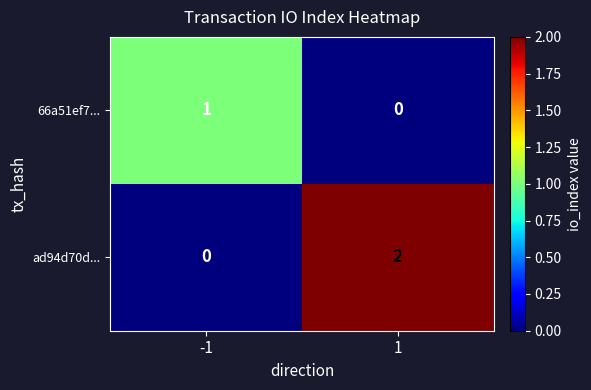

True or false: ad94d70d... has a value of 1 at -1.

False